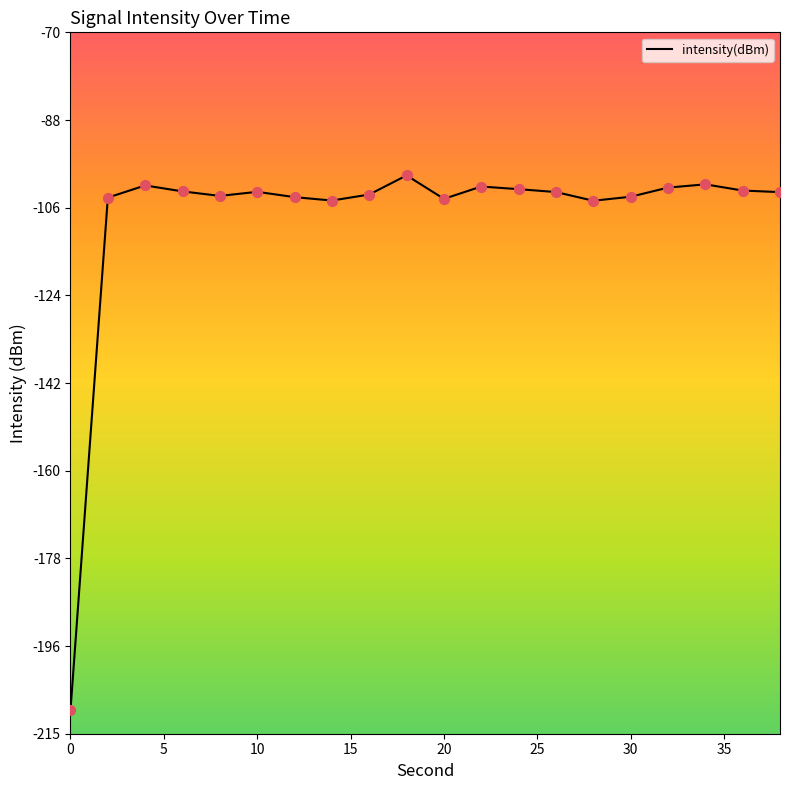

What is the difference between the maximum and minimum values?

110.5